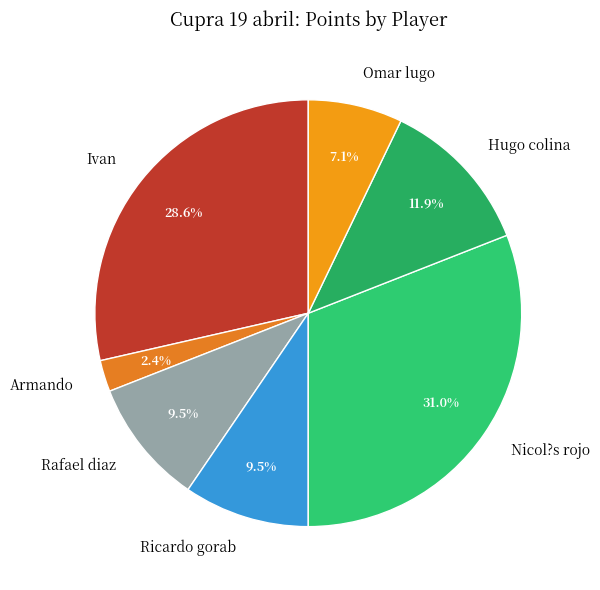

Approximately how many times larger is the value at Hugo colina compared to Nicol?s rojo?

0.4